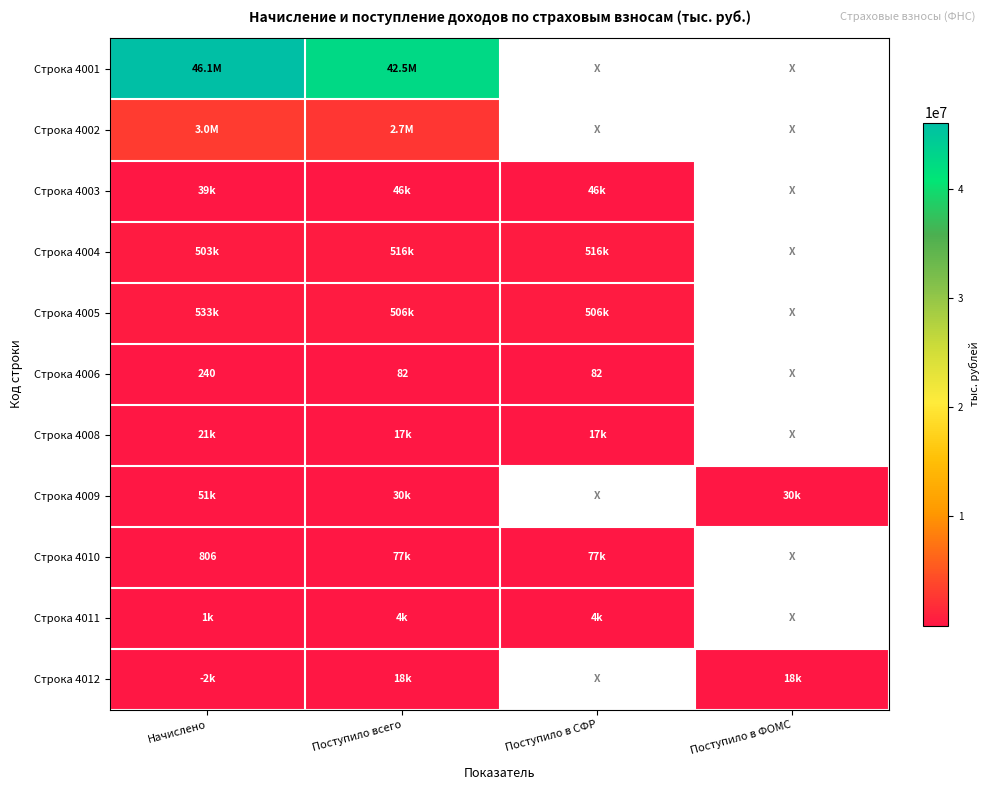

At how many categories does at least one series exceed 38555236?

2